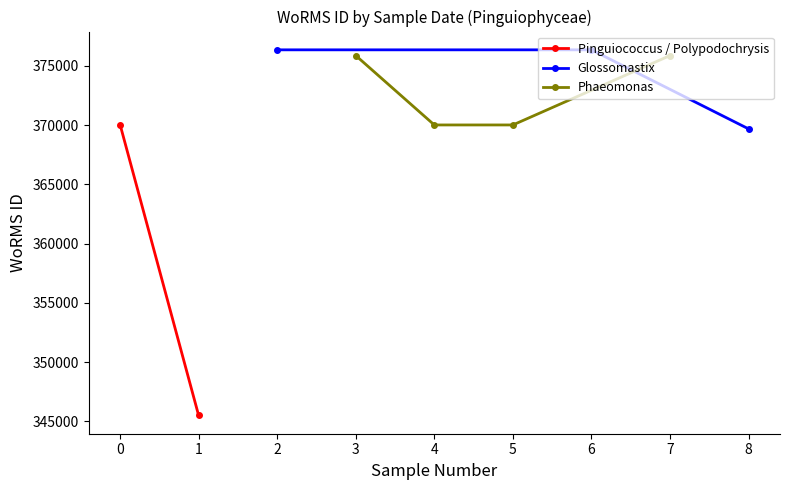

The chart shows a value of 632054 at 26-12-2015. True or false?

False